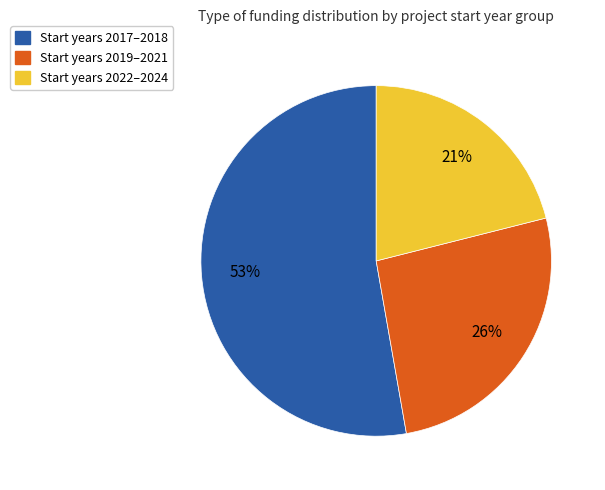

Does any single category account for the majority?

Yes